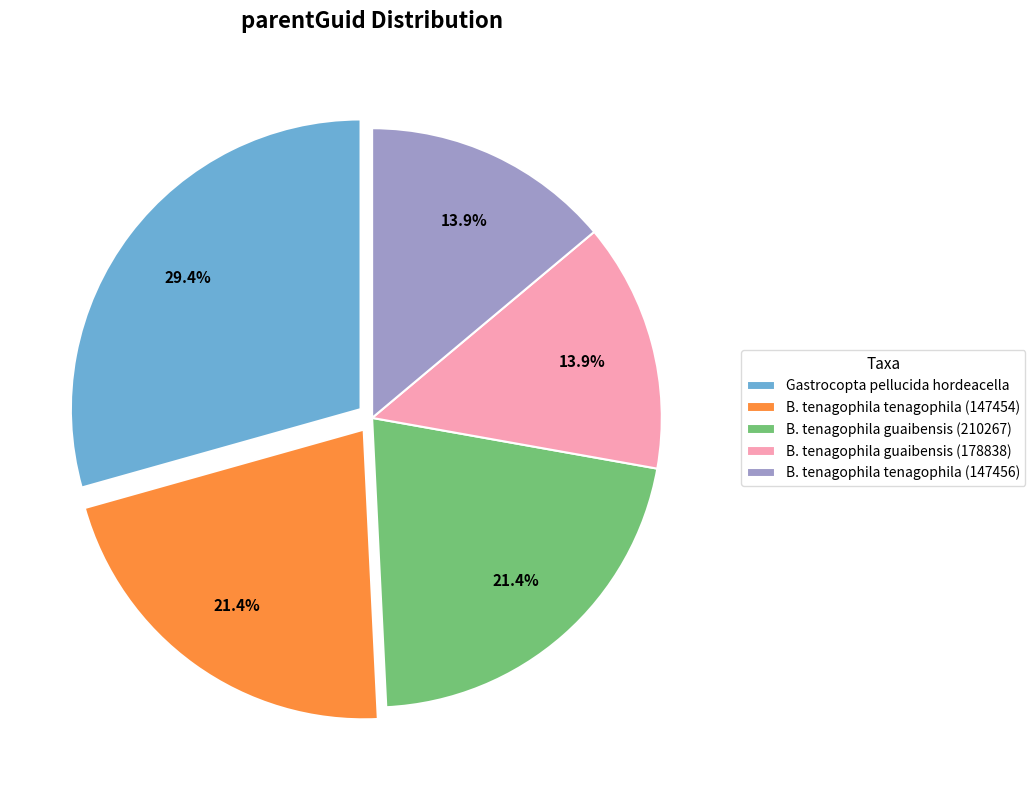

What is the ratio of the value at Gastrocopta pellucida hordeacella to the value at B. tenagophila guaibensis (178838)?

2.1